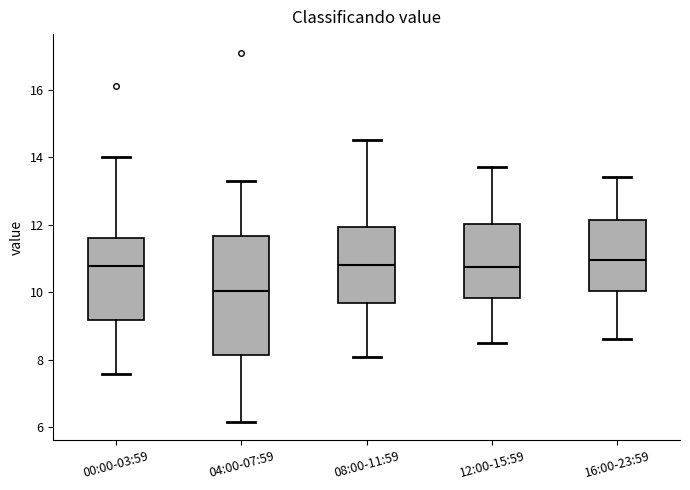

Where does the median line of the box for 16:00-23:59 sit on the y-axis? The values are not printed on the chart, so give them approximately, as read against the axis.

11.0